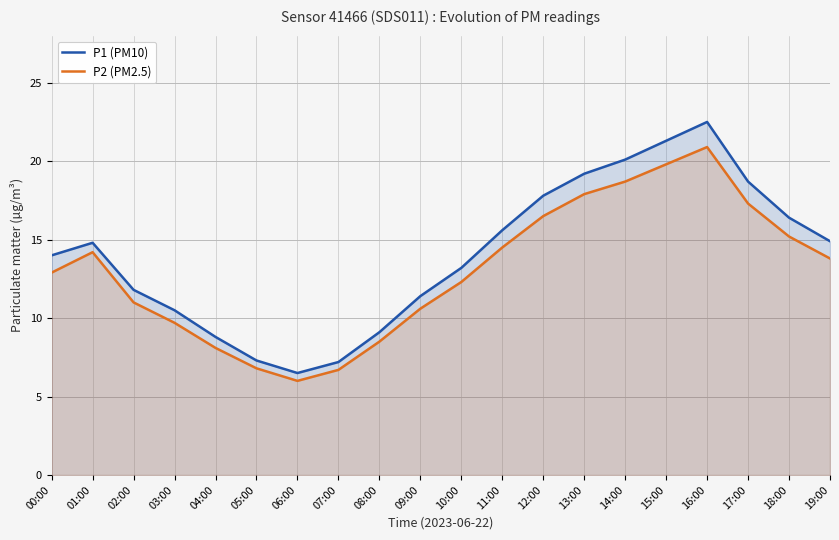

How many interior local valleys does the P1 (PM10) series have?

1